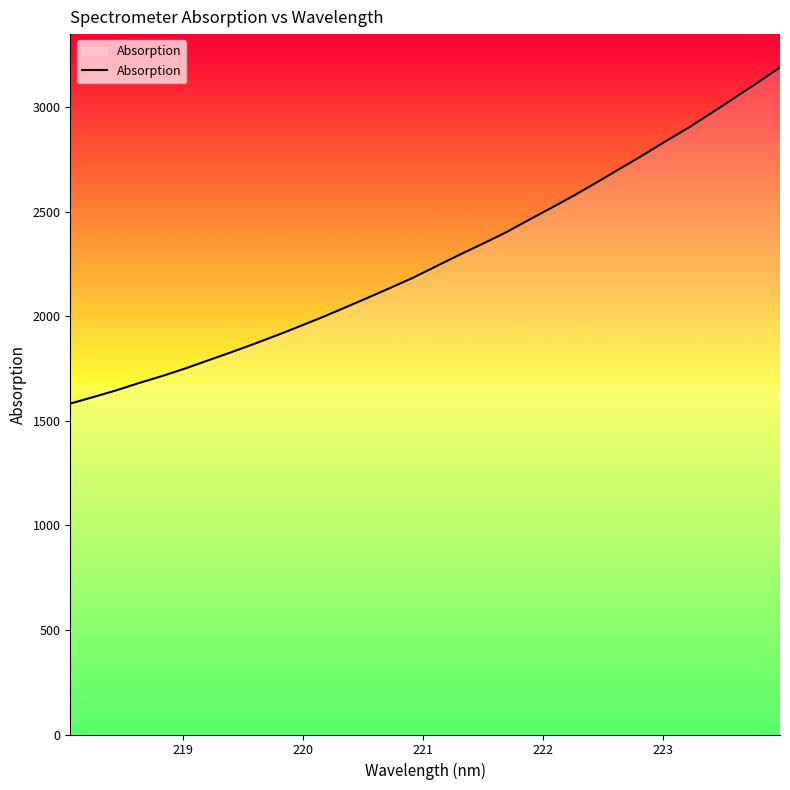

What is the minimum value shown in the chart?

1581.8